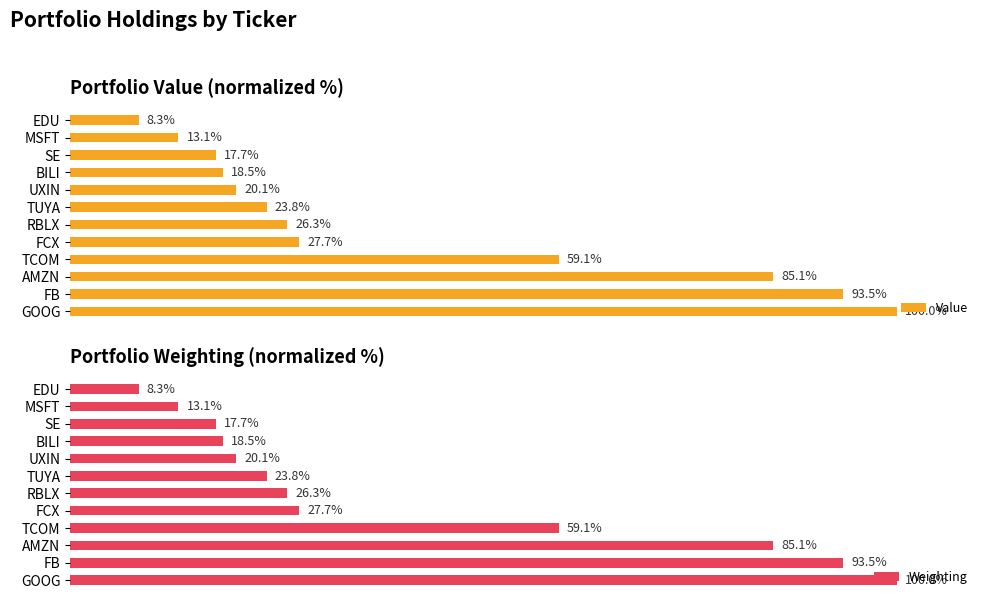

Rank the categories by Value value from lowest to highest.

EDU, MSFT, SE, BILI, UXIN, TUYA, RBLX, FCX, TCOM, AMZN, FB, GOOG